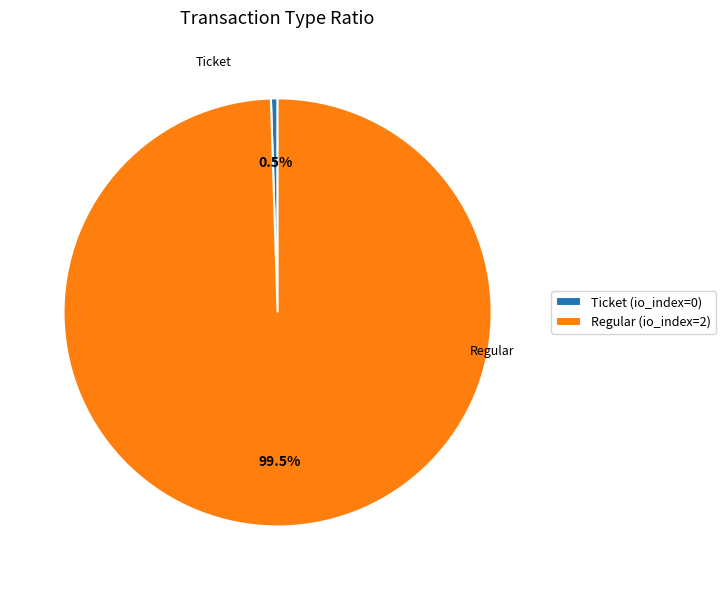

Does Ticket account for over 50% of the chart?

No